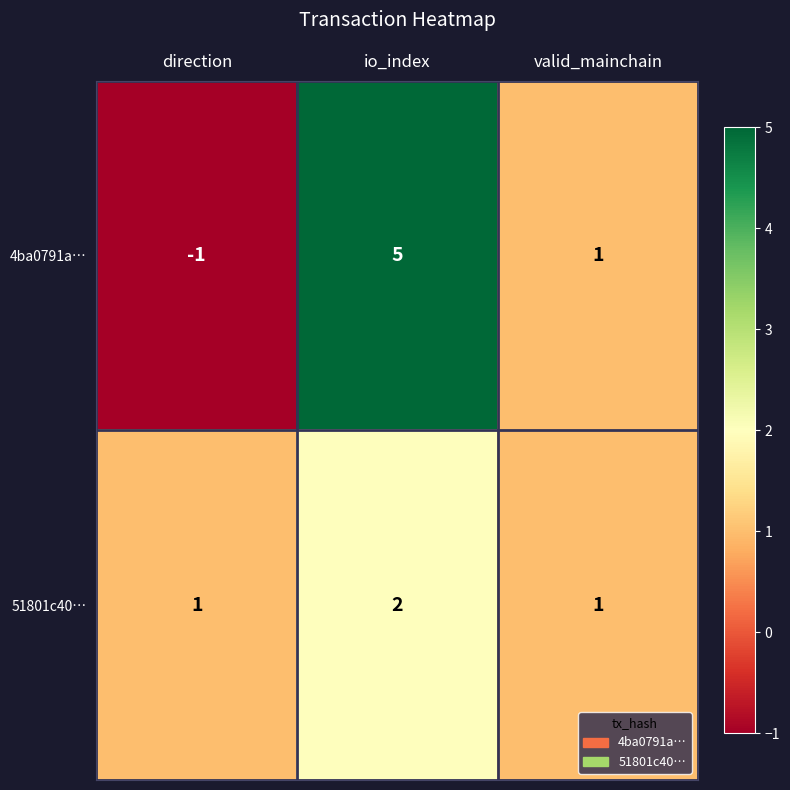

Reading right to left, what are all the values shown in this chart?

4ba0791a…: 1	5	-1
51801c40…: 1	2	1